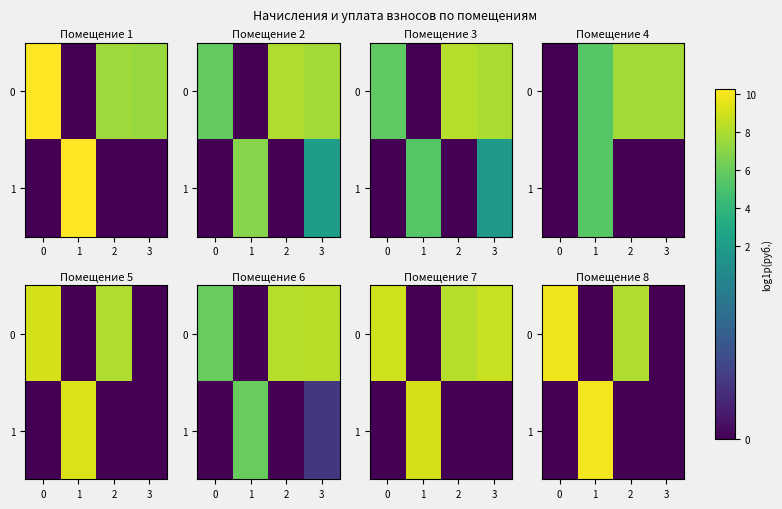

Is it true that 0 equals 0.0 at 1?

True